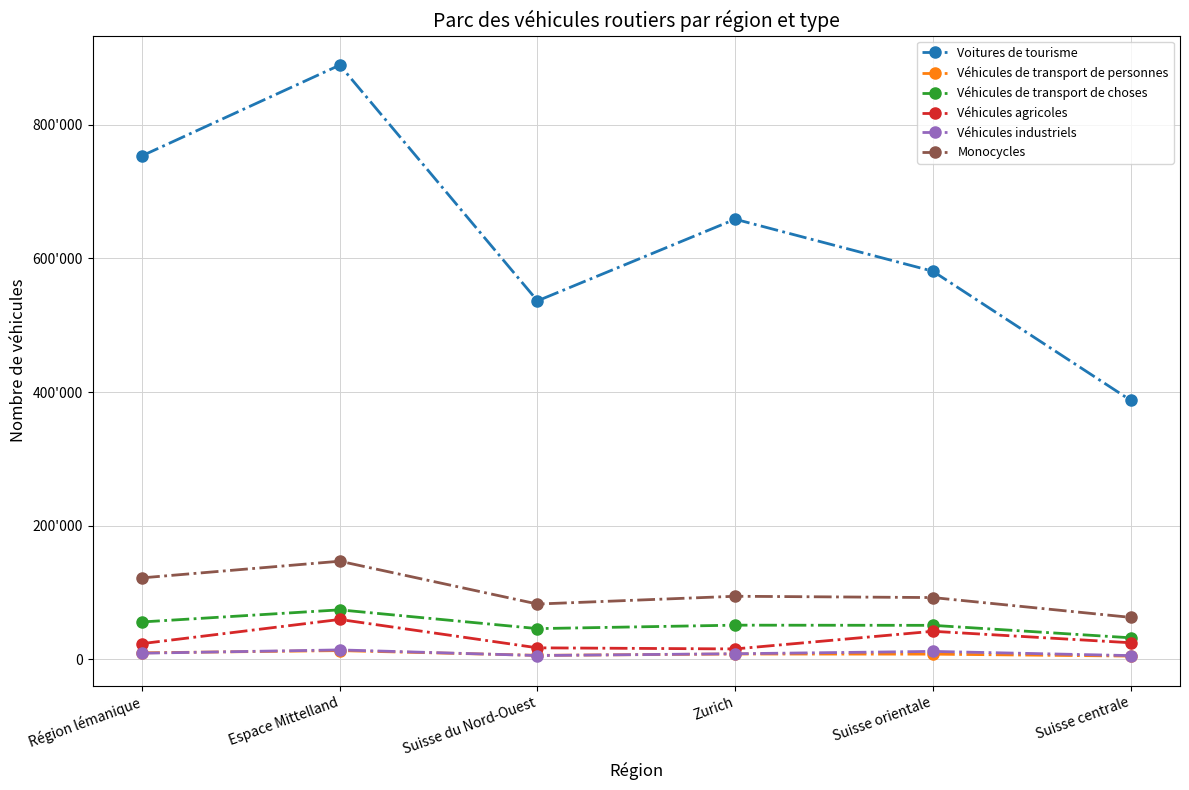

Reading left to right, list all the values displayed in this chart.

Voitures de tourisme: 753792	889534	536582	658814	580919	387767
Véhicules de transport de personnes: 9614	12951	5826	7865	7639	4743
Véhicules de transport de choses: 55851	73976	45874	51035	50771	32125
Véhicules agricoles: 23417	59596	17095	15454	41862	24712
Véhicules industriels: 9076	13981	5587	8257	11741	5483
Monocycles: 121861	146790	82662	94306	92368	62703